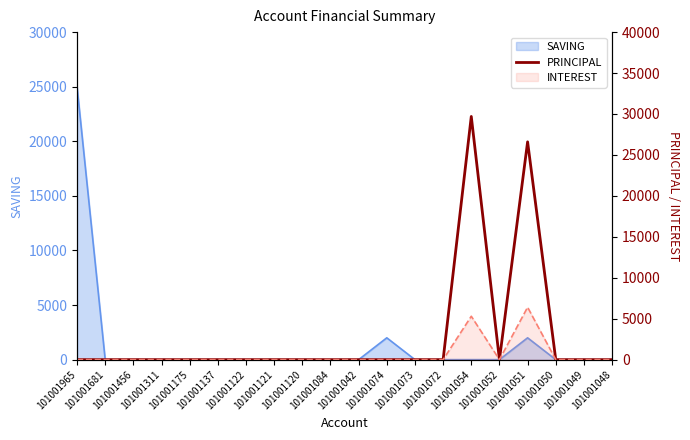

What is the difference between the second highest and minimum values?

26600